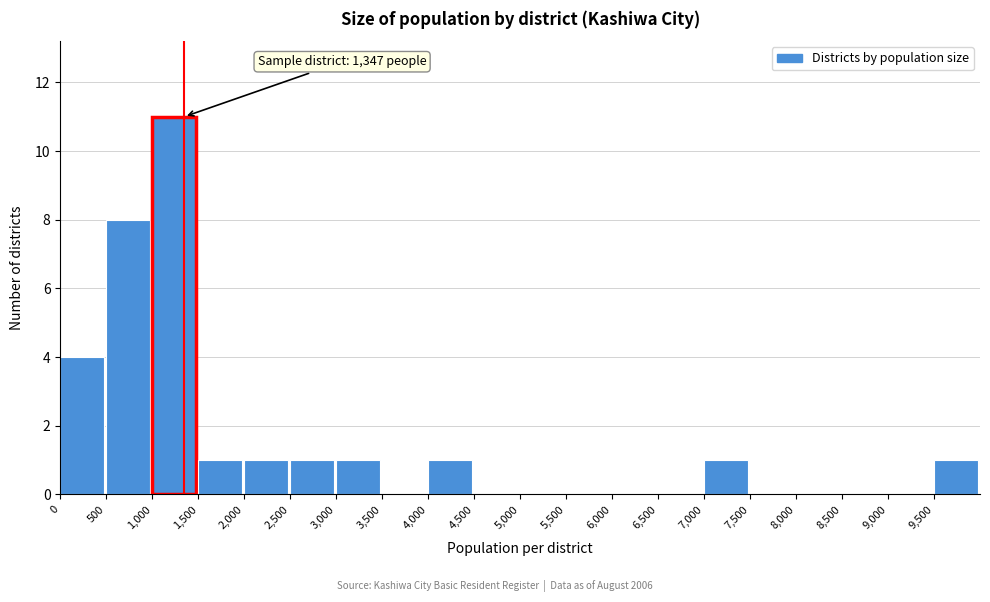

Which range on the x-axis has the tallest bar?

1000 to 1500